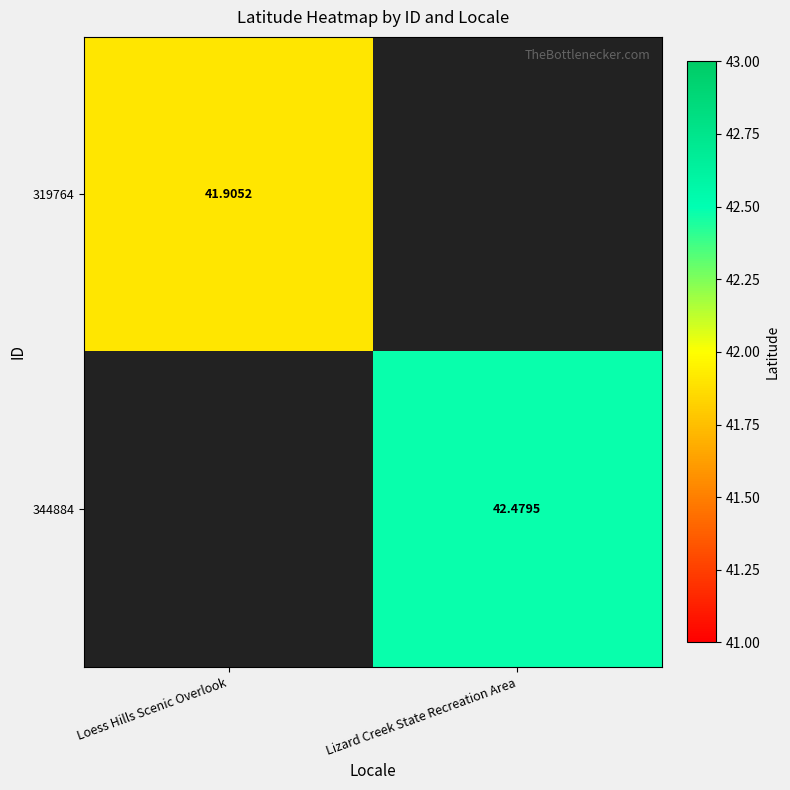

At how many categories does at least one series exceed 42?

1